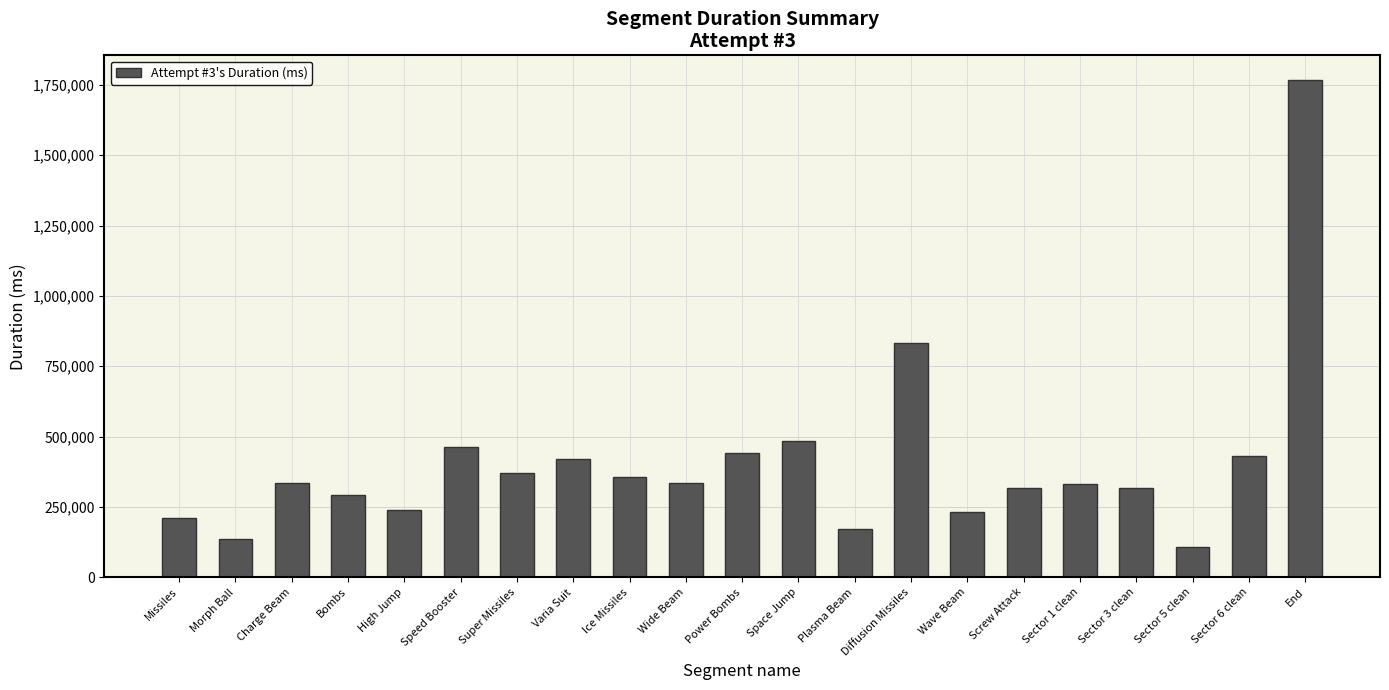

How many categories are shown in the chart?

21